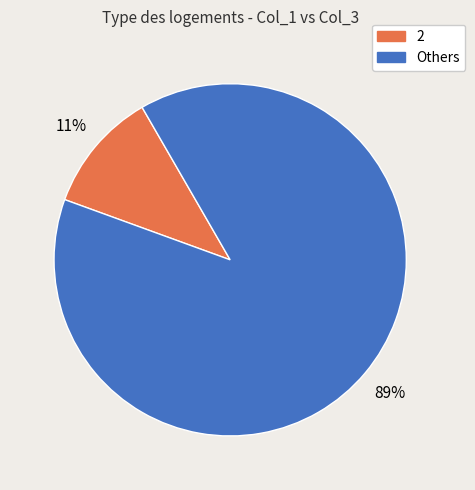

Is there any slice that represents more than half of the pie?

Yes